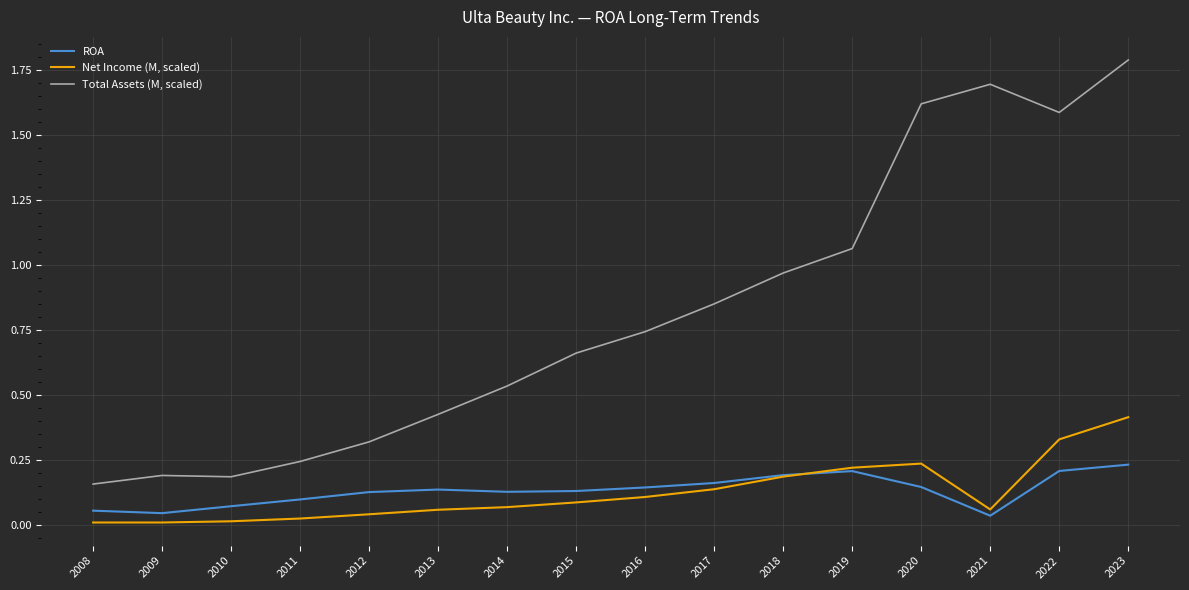

Is it true that Total Assets (M, scaled) equals 1.0 at 2022?

False